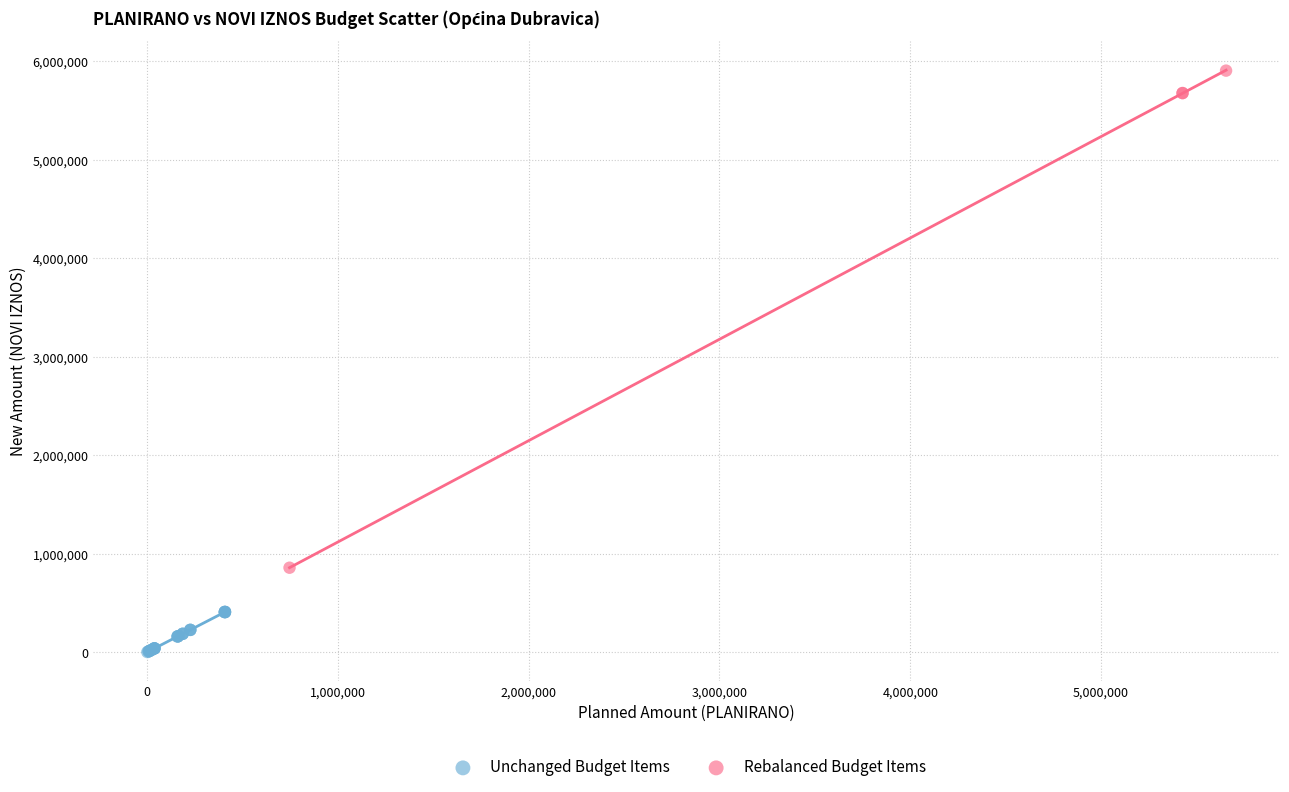

What are all the series names shown in the legend?

Unchanged Budget Items, Rebalanced Budget Items